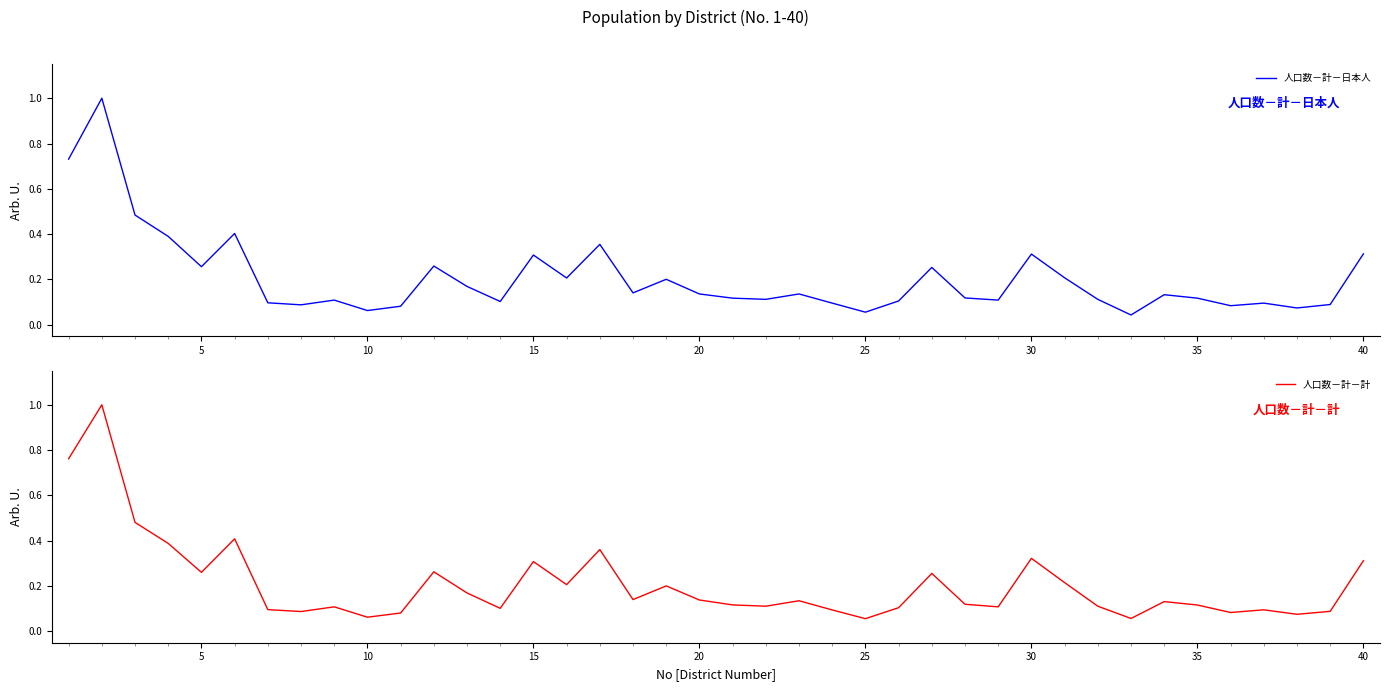

The value of 人口数－計－日本人 at 15 is 0.3. True or false?

True